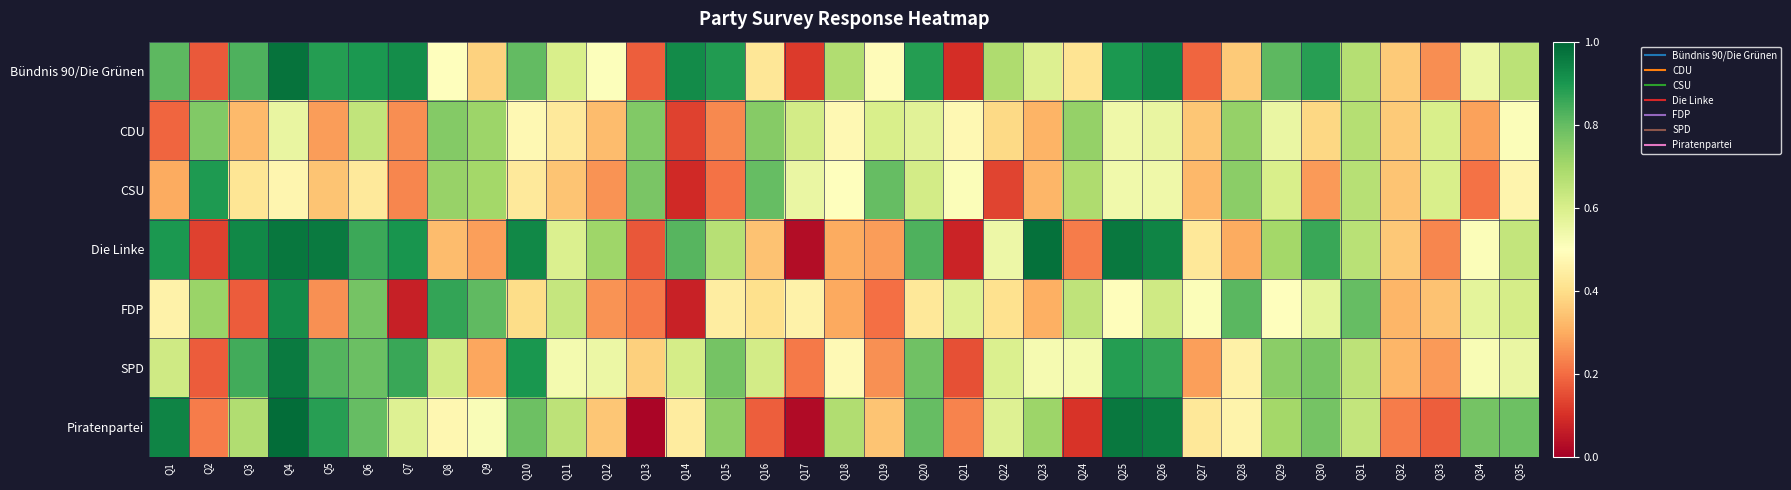

At how many categories does at least one series exceed 0?

35